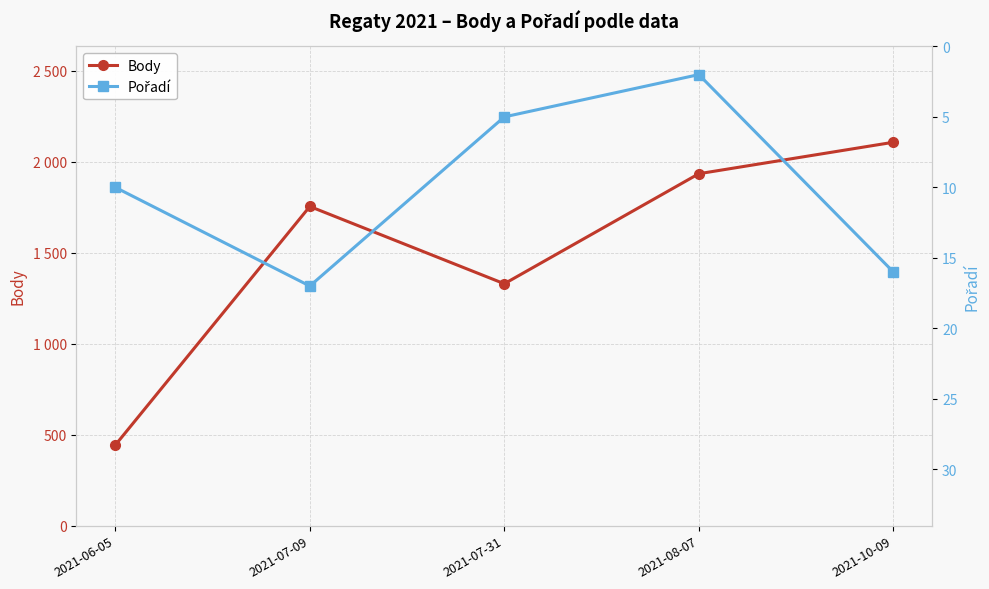

Rank the categories by Body value from lowest to highest.

2021-06-05, 2021-07-31, 2021-07-09, 2021-08-07, 2021-10-09